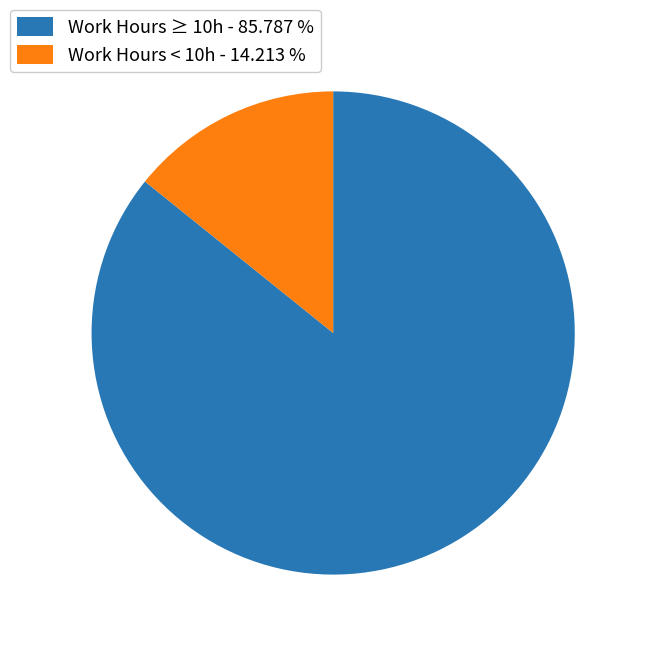

Rank the categories by value from lowest to highest.

Work Hours < 10h - 14.213 %, Work Hours ≥ 10h - 85.787 %